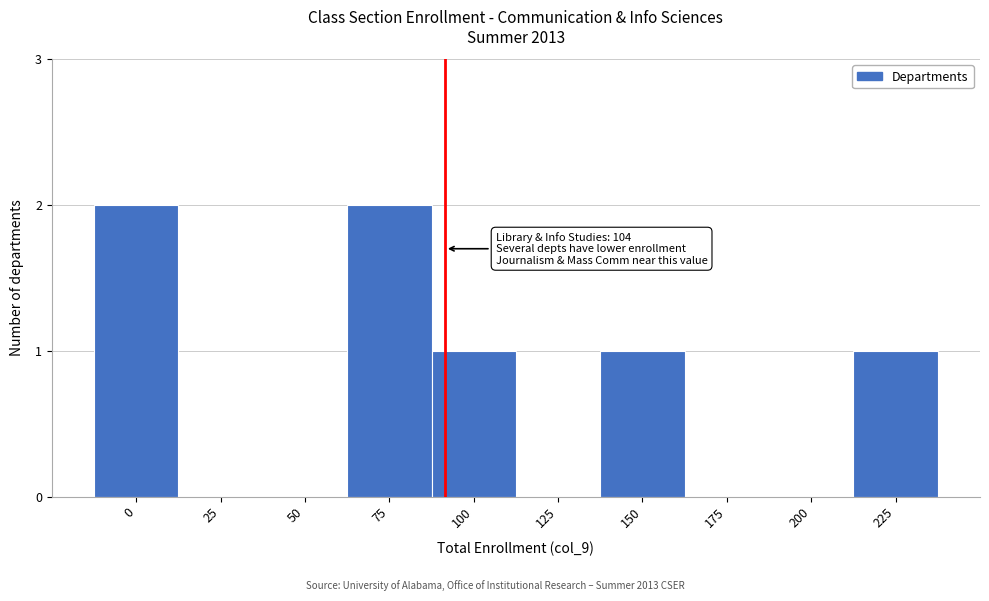

Reading left to right, what are all the values shown in this chart?

0=2	25=0	50=0	75=2	100=1	125=0	150=1	175=0	200=0	225=1